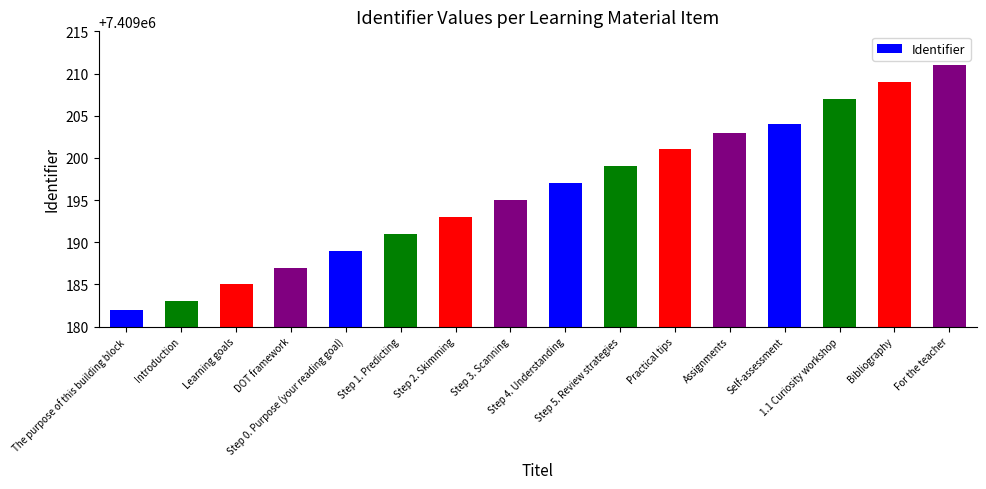

Is it true that the value at For the teacher is 5138624?

False